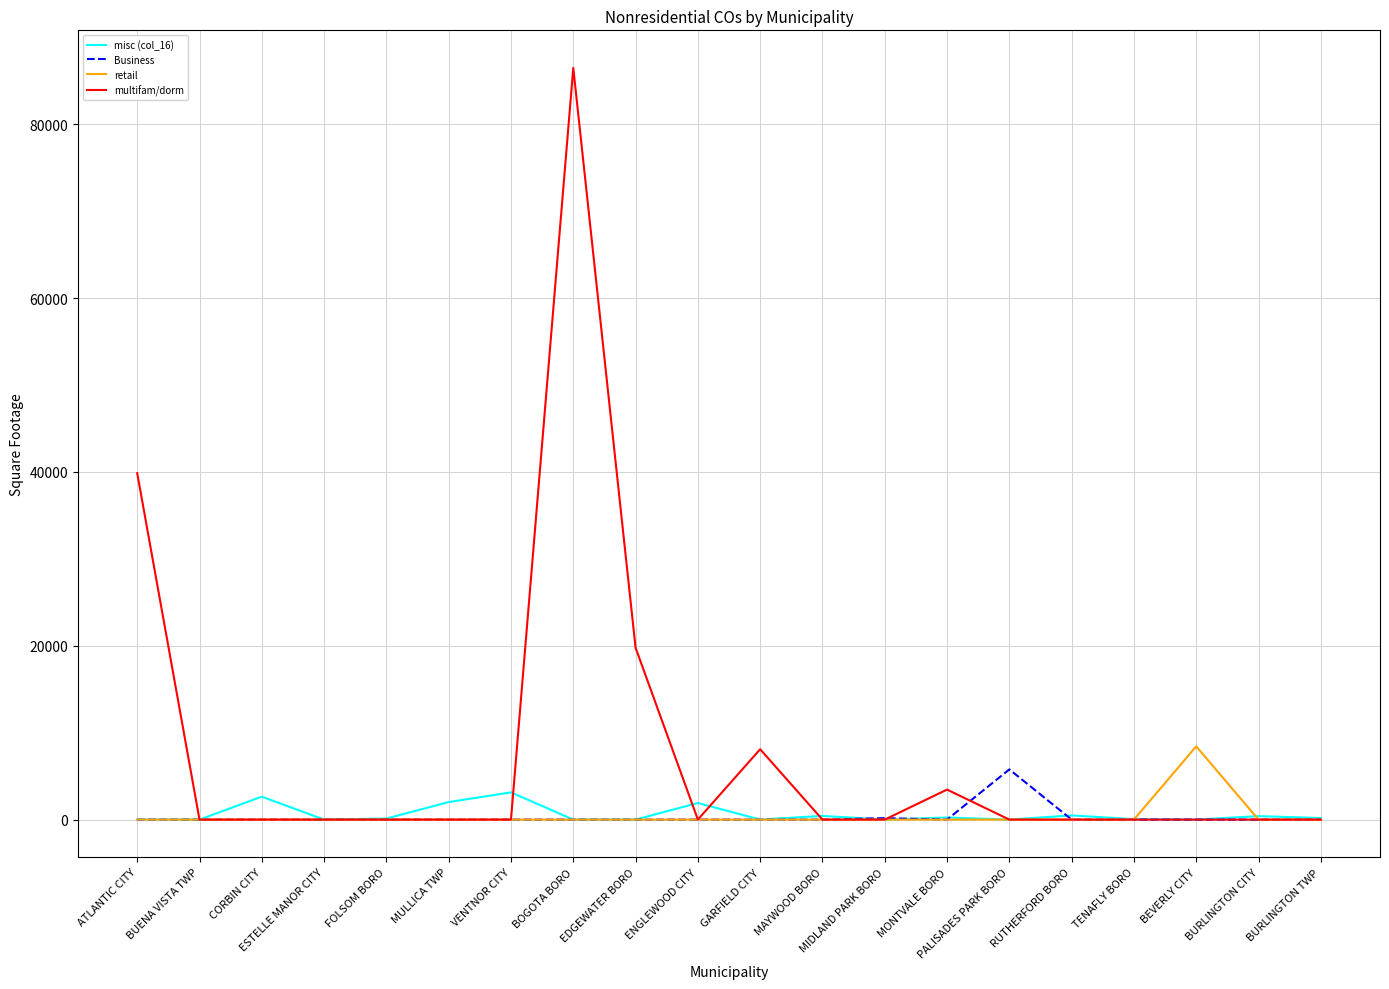

How many series are shown in this chart?

4